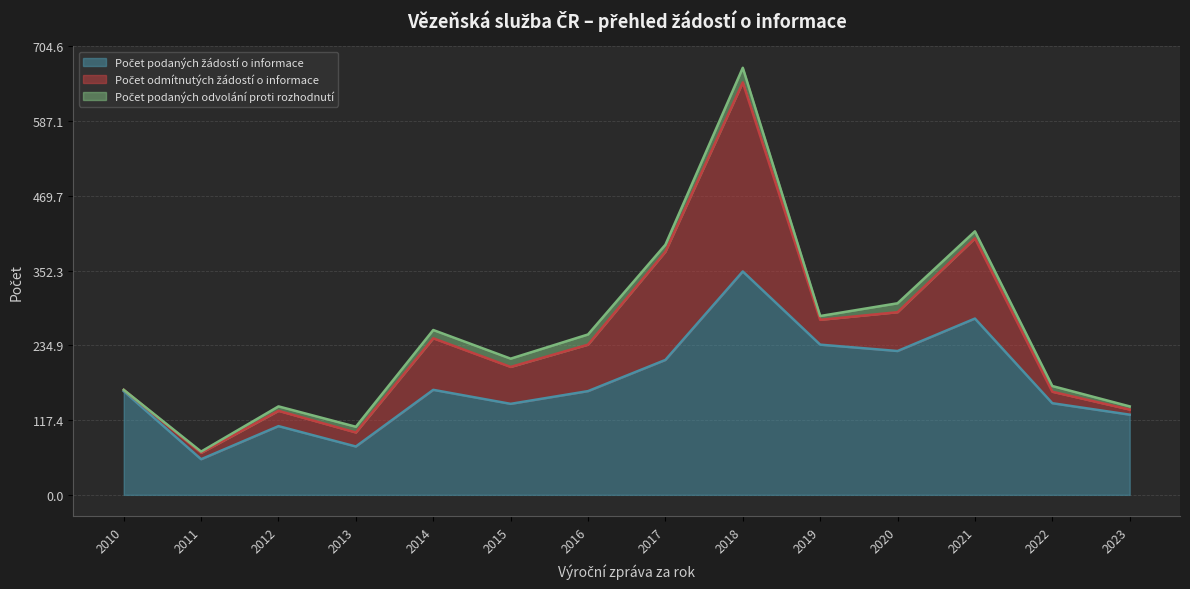

Does the chart display data point markers on the line(s)?

No